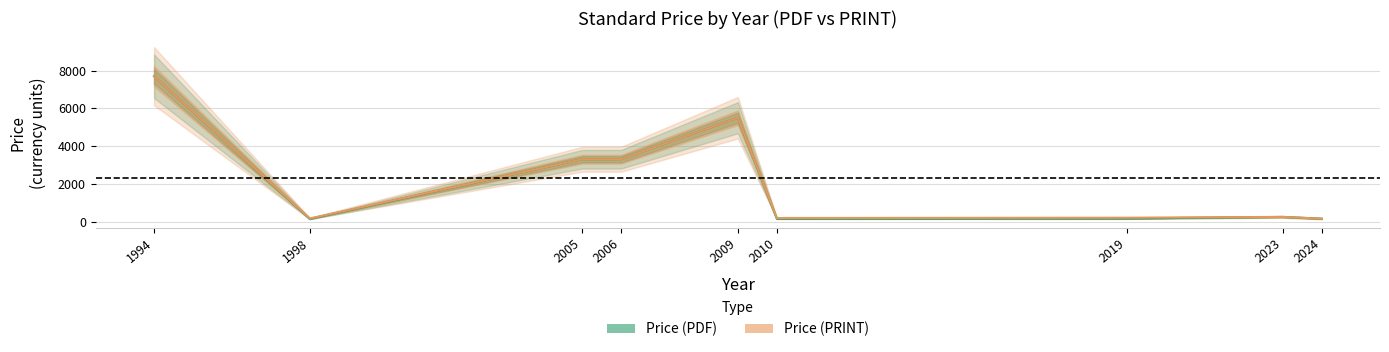

Is it true that Price (PRINT) equals 5375 at 2005?

False